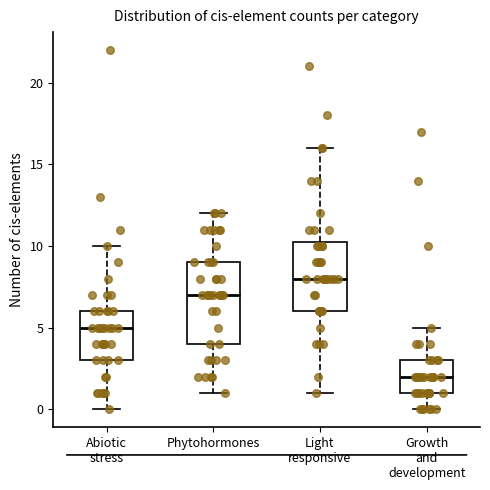

Where does the lower whisker of the box for Light responsive end on the y-axis? The values are not printed on the chart, so give them approximately, as read against the axis.

1.0